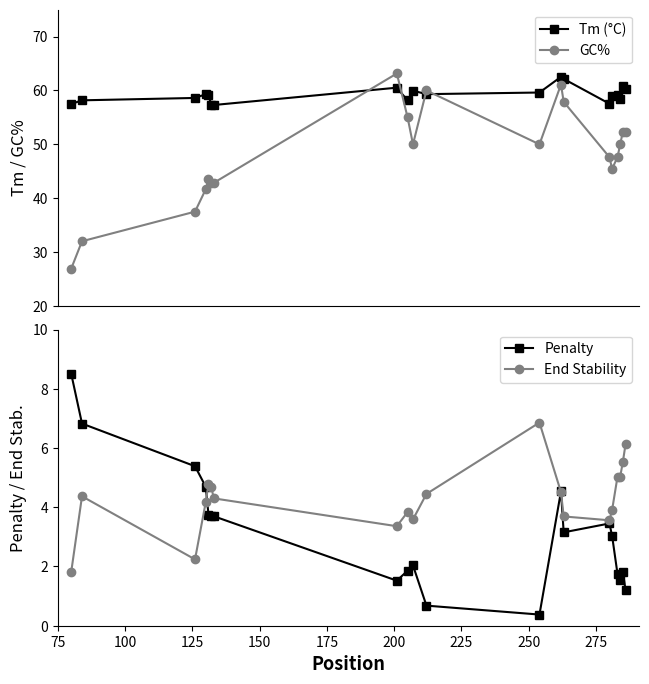

What is the highest value of the GC% series?

63.2